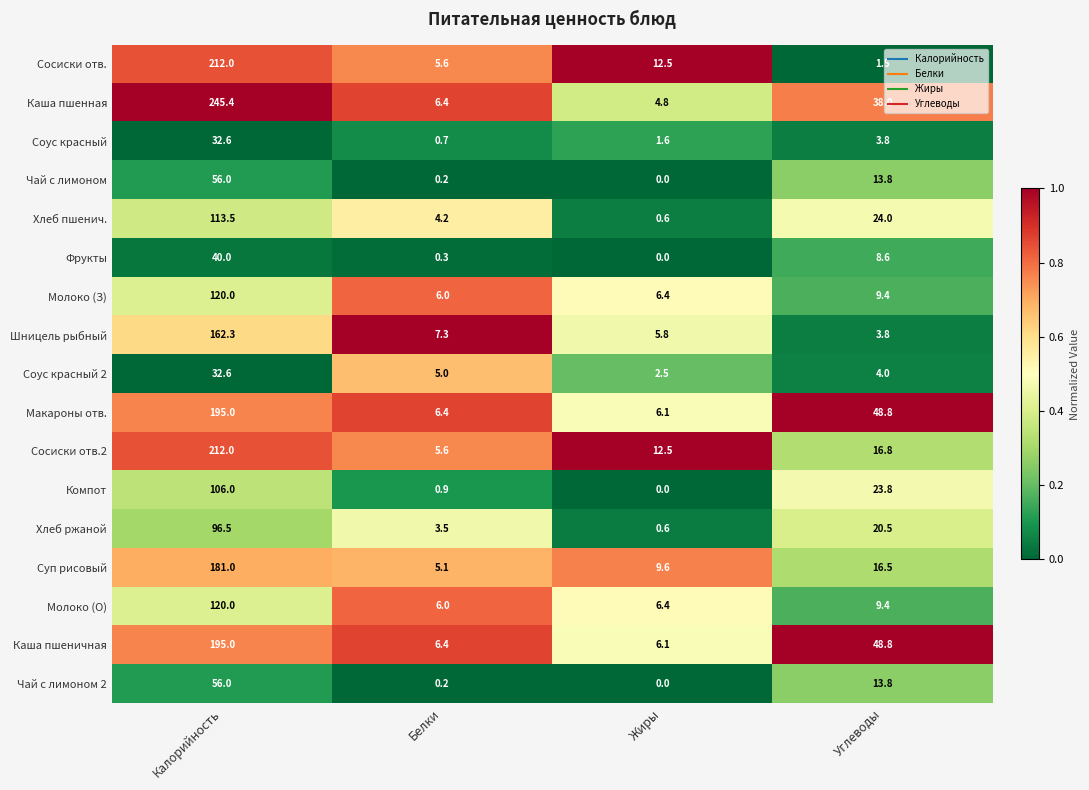

The Хлеб ржаной series shows 3.5 at Белки. True or false?

True